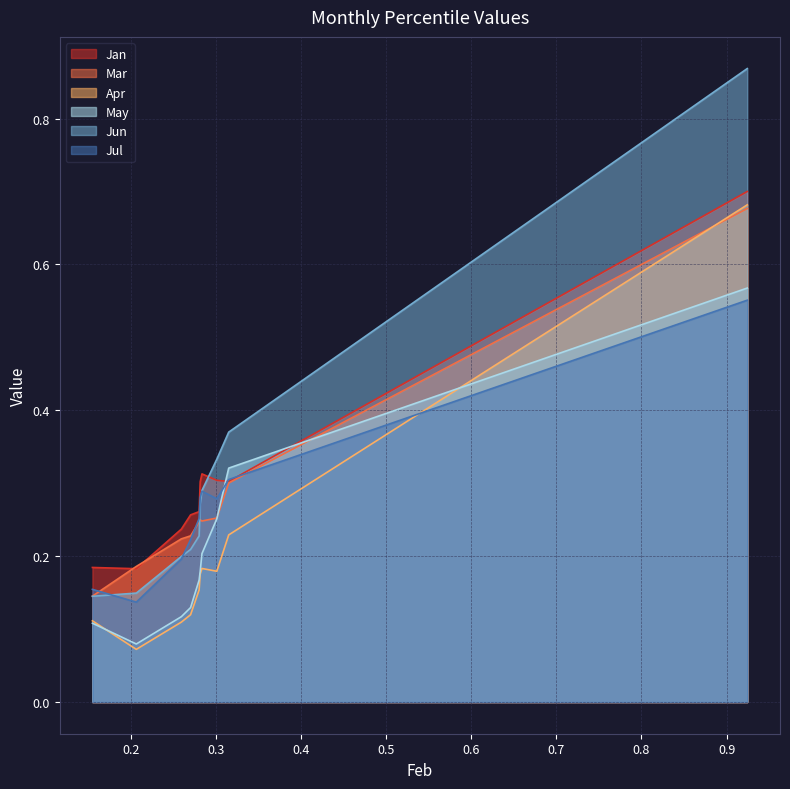

True or false: Apr and Jun intersect in this chart.

False